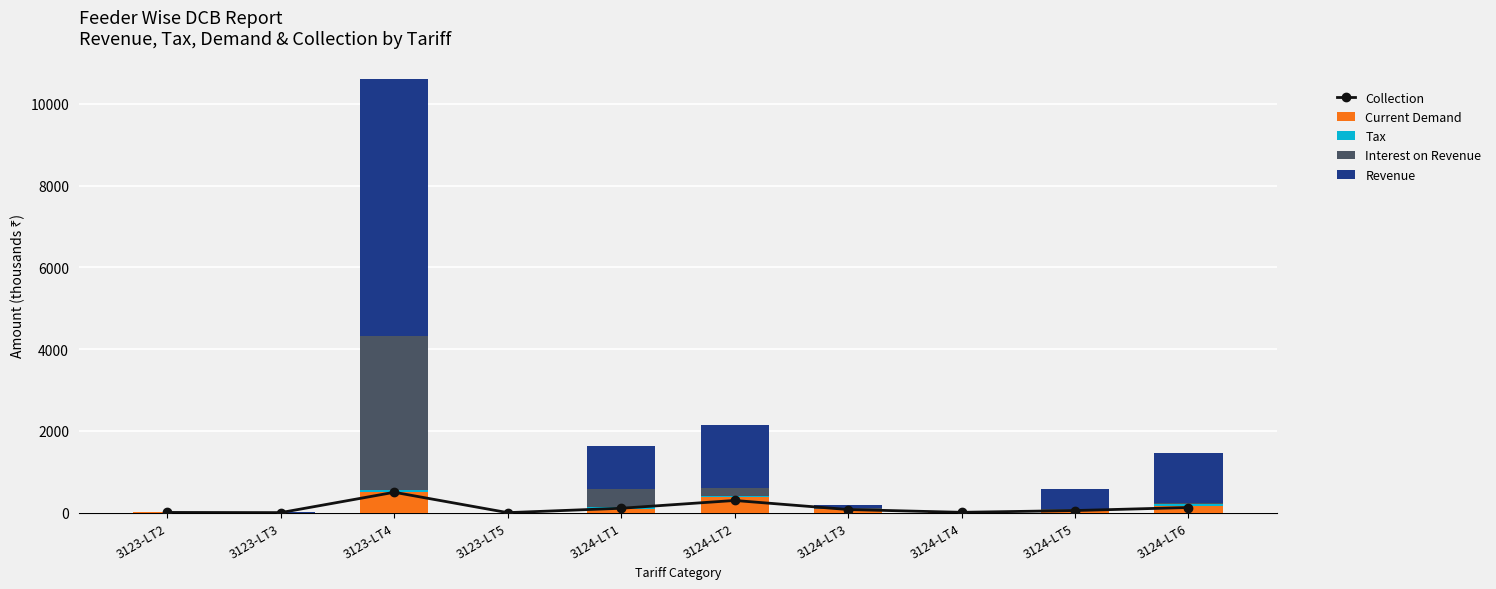

What is the difference between the maximum and second lowest values in the Collection series?

497.6